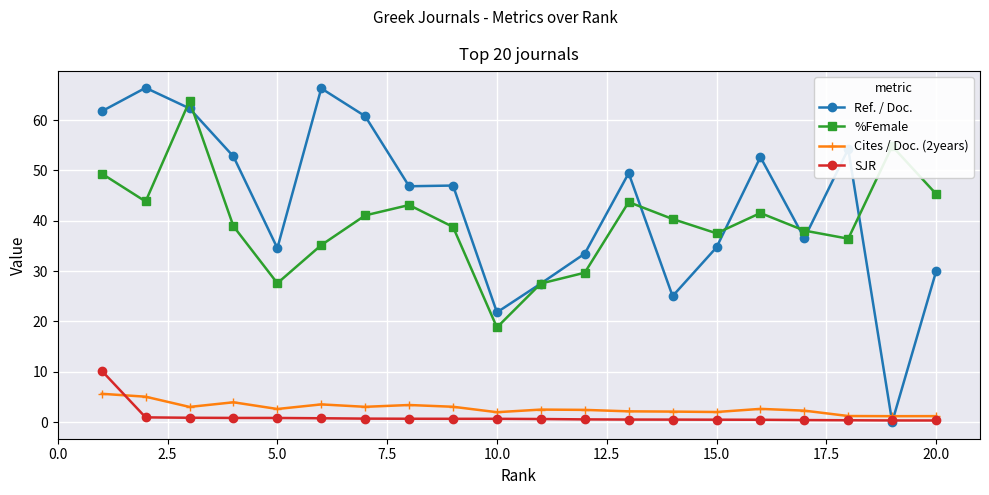

Which series has the widest spread of values?

Ref. / Doc.